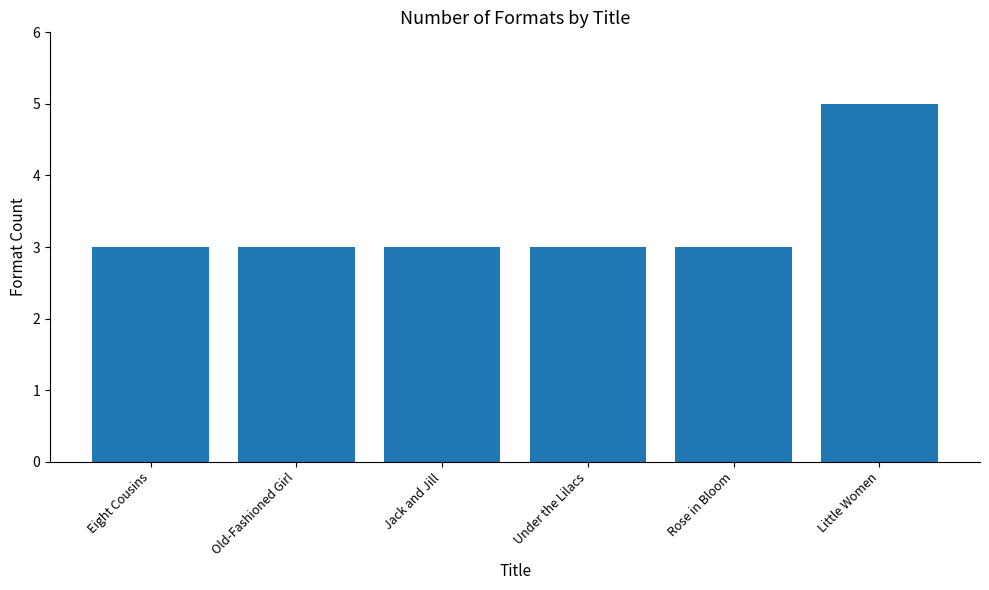

Reading right to left, list all the values displayed in this chart.

5	3	3	3	3	3